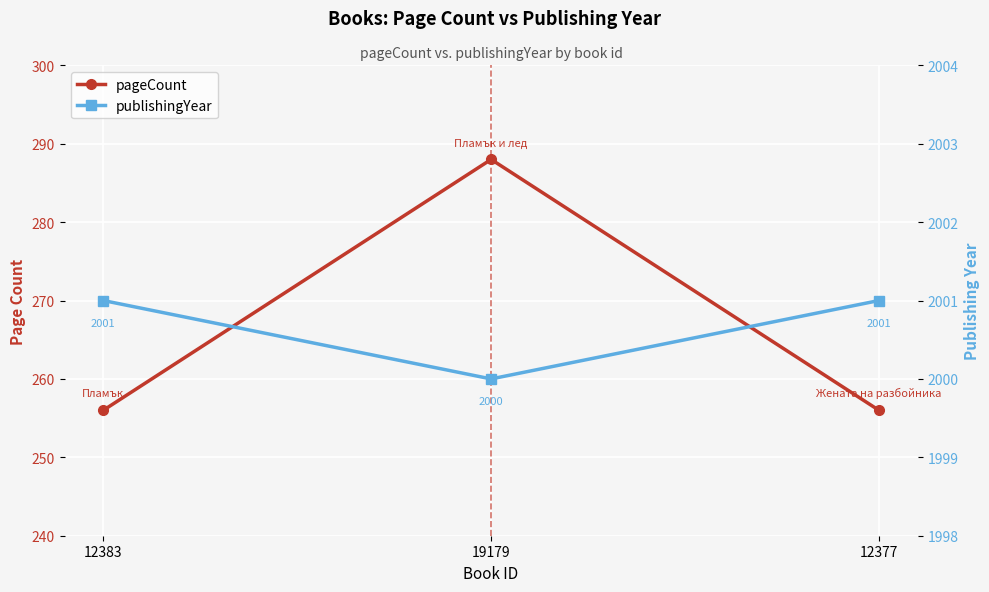

What is the difference between the publishingYear values at 12383 and 19179?

1